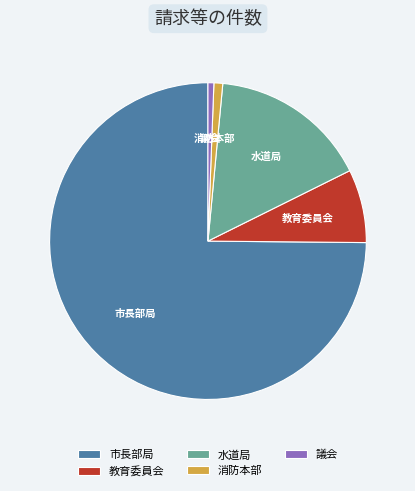

What is the majority slice?

市長部局